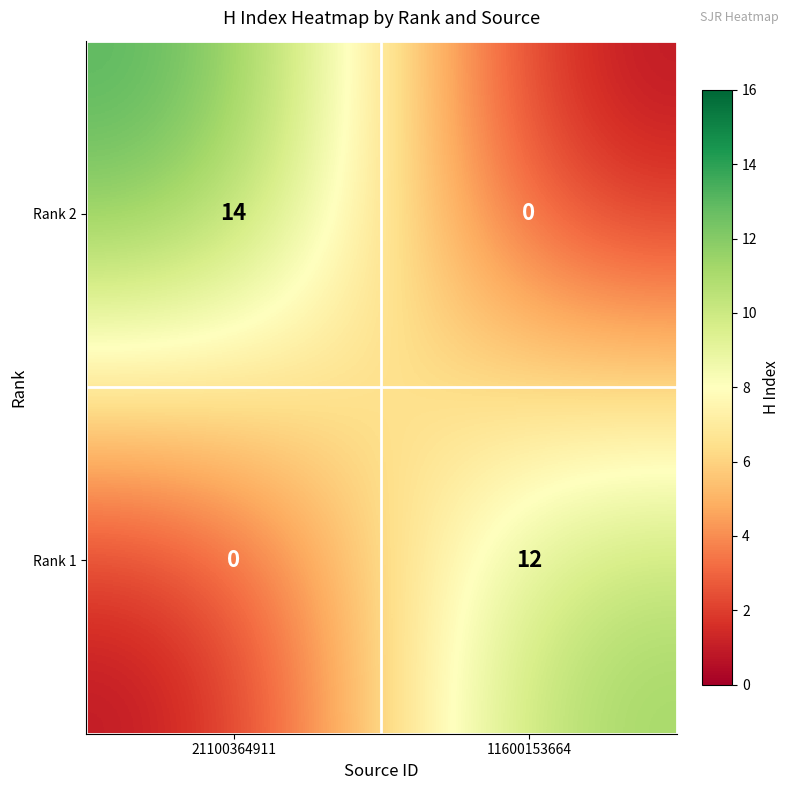

The Rank 1 series shows 18 at 11600153664. True or false?

False